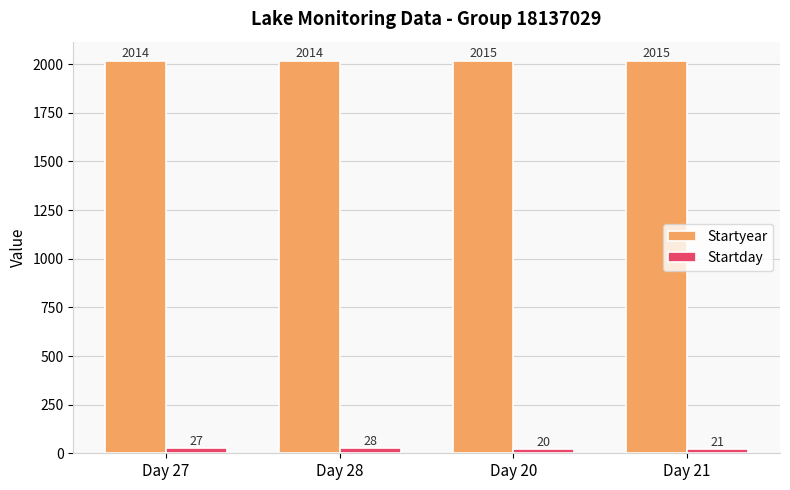

Is the value of Startyear at Day 28 greater than the value of Startday at Day 27?

Yes